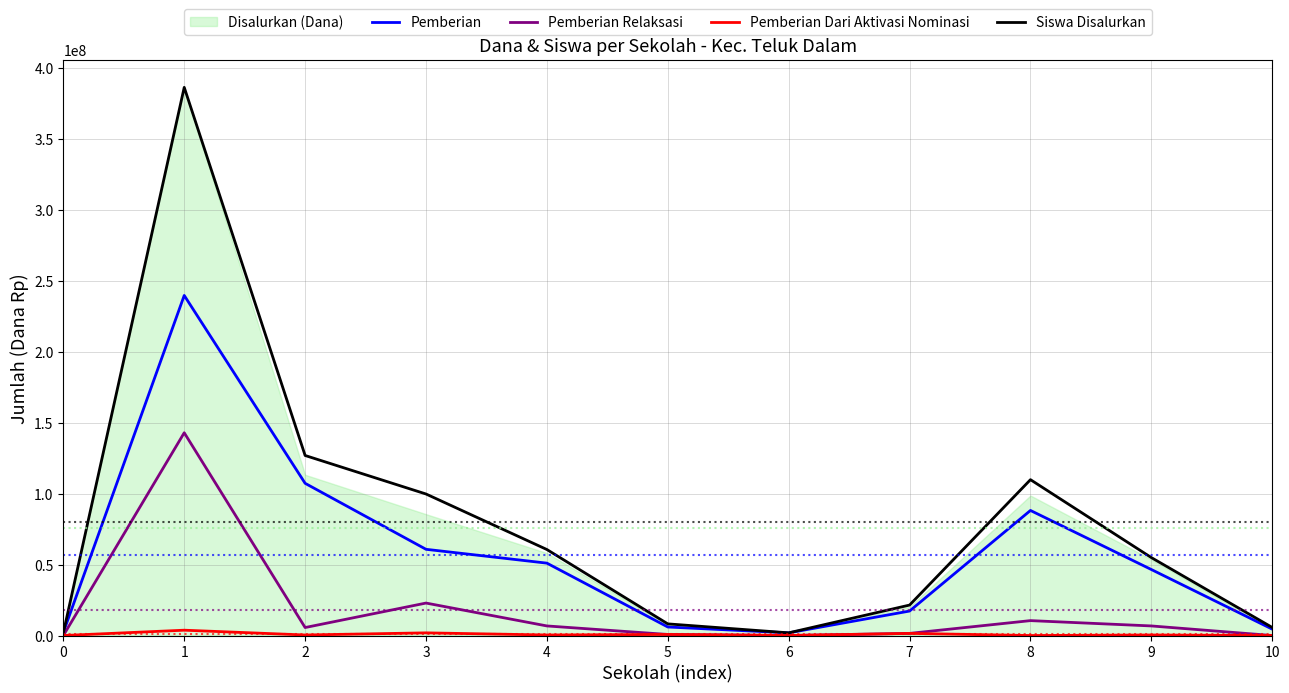

List the series in order of their overall mean, highest first.

Siswa Disalurkan, Pemberian, Pemberian Relaksasi, Pemberian Dari Aktivasi Nominasi